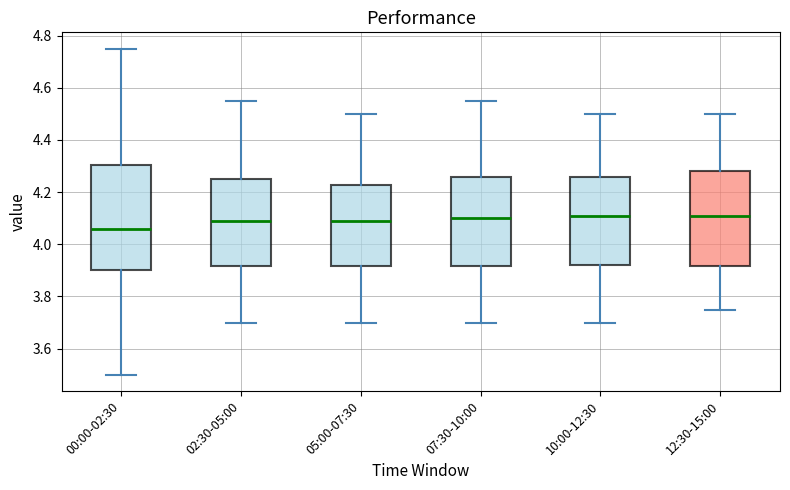

Reading left to right, read every box against the y-axis: the position of its median line, the range the box covers, and the ends of its whiskers. The values are not printed on the chart, so give them approximately, as read against the axis.

00:00-02:30: median 4.06, box 3.90 to 4.30, whiskers 3.50 to 4.76
02:30-05:00: median 4.10, box 3.92 to 4.26, whiskers 3.70 to 4.56
05:00-07:30: median 4.10, box 3.92 to 4.22, whiskers 3.70 to 4.50
07:30-10:00: median 4.10, box 3.92 to 4.26, whiskers 3.70 to 4.56
10:00-12:30: median 4.12, box 3.92 to 4.26, whiskers 3.70 to 4.50
12:30-15:00: median 4.12, box 3.92 to 4.28, whiskers 3.76 to 4.50